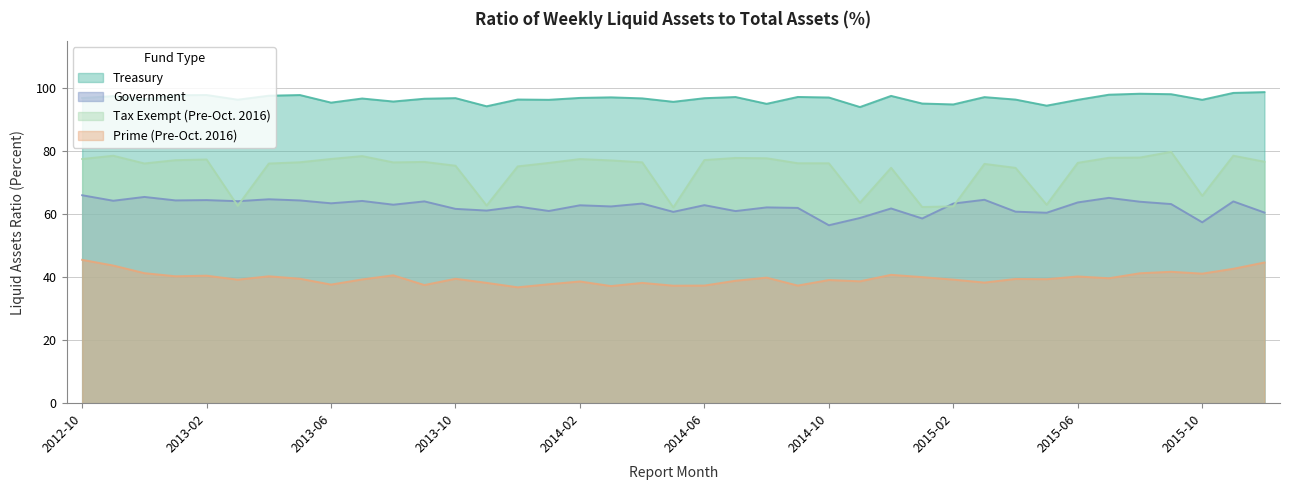

Reading right to left, extract all data points from this chart.

Treasury: 98.8	98.6	96.4	98.2	98.3	98.0	96.4	94.5	96.5	97.2	94.9	95.2	97.6	94.1	97.1	97.3	95.1	97.3	96.9	95.7	96.8	97.2	97.0	96.4	96.5	94.3	96.9	96.7	95.8	96.8	95.5	97.9	97.7	96.4	97.9	97.8	96.6	97.5	96.9
Government: 60.6	64.1	57.5	63.3	64.0	65.2	63.8	60.5	60.8	64.6	63.4	58.7	61.9	58.8	56.5	62.0	62.2	61.0	62.9	60.8	63.4	62.5	62.9	61.1	62.5	61.2	61.7	64.1	63.1	64.2	63.5	64.4	64.8	64.2	64.5	64.4	65.5	64.3	66.1
Prime (Pre-Oct. 2016): 44.7	42.7	41.2	41.8	41.3	39.7	40.3	39.4	39.5	38.3	39.3	40.0	40.8	38.7	39.1	37.4	39.9	38.9	37.4	37.3	38.2	37.2	38.7	37.8	36.8	38.2	39.5	37.5	40.6	39.3	37.7	39.5	40.3	39.2	40.5	40.3	41.3	43.7	45.5
Tax Exempt (Pre-Oct. 2016): 76.7	78.6	65.9	79.8	78.0	78.0	76.4	63.0	74.8	76.0	62.5	62.3	74.8	63.7	76.2	76.2	77.8	77.9	77.2	62.2	76.5	77.1	77.6	76.3	75.2	62.8	75.4	76.7	76.5	78.5	77.6	76.5	76.1	62.7	77.4	77.2	76.2	78.6	77.6